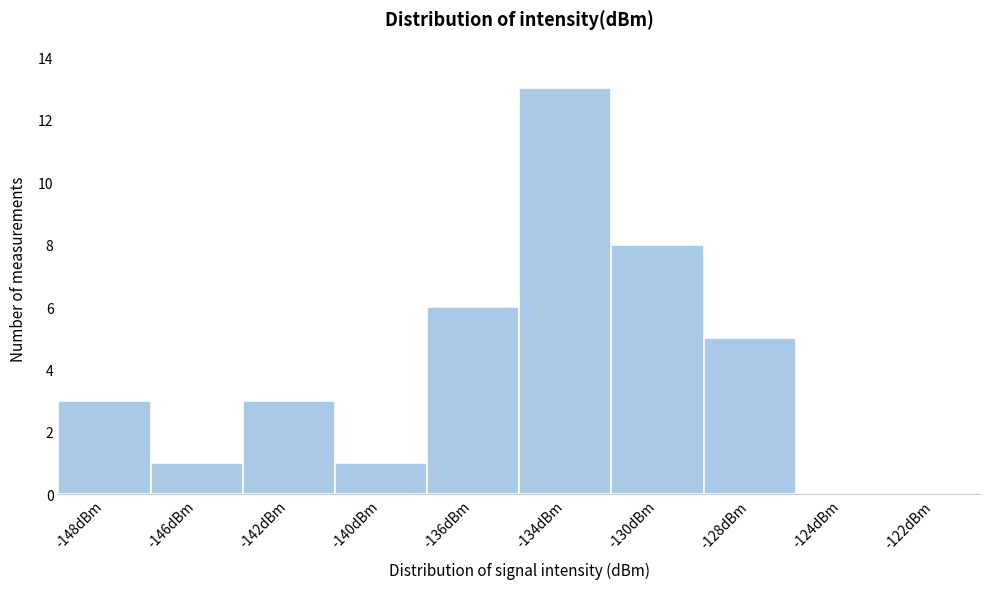

Reading left to right, extract all data points from this chart.

-148dBm=3	-146dBm=1	-142dBm=3	-140dBm=1	-136dBm=6	-134dBm=13	-130dBm=8	-128dBm=5	-124dBm=0	-122dBm=0